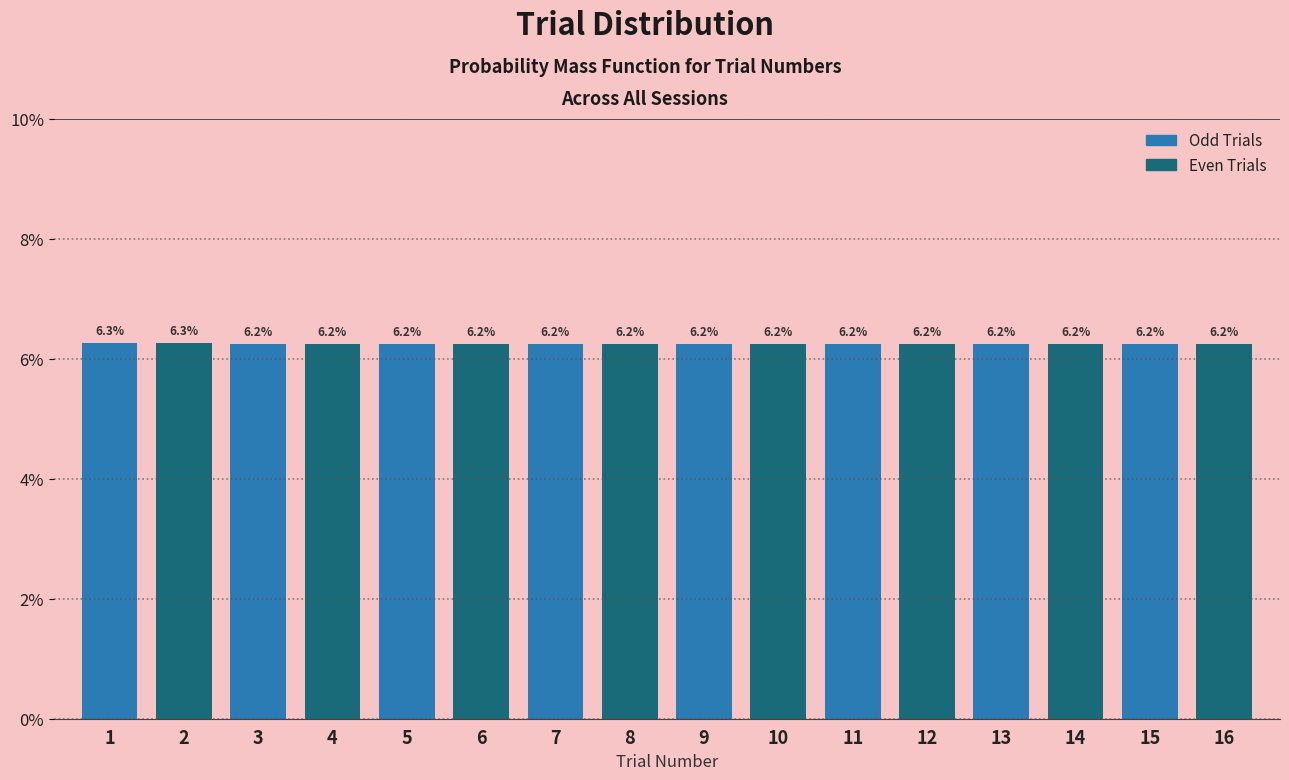

Reading left to right, list all the values displayed in this chart.

6.3	6.3	6.2	6.2	6.2	6.2	6.2	6.2	6.2	6.2	6.2	6.2	6.2	6.2	6.2	6.2